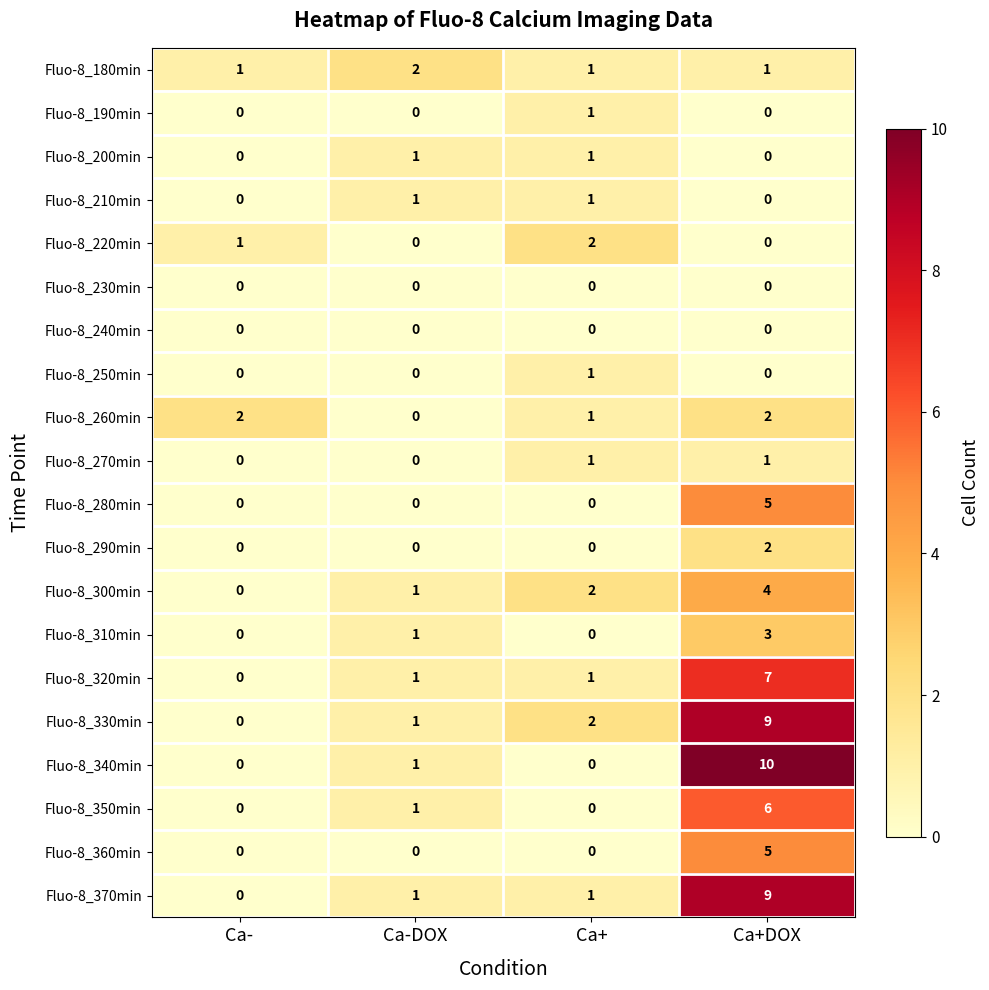

Which series has the widest spread of values?

Fluo-8_340min